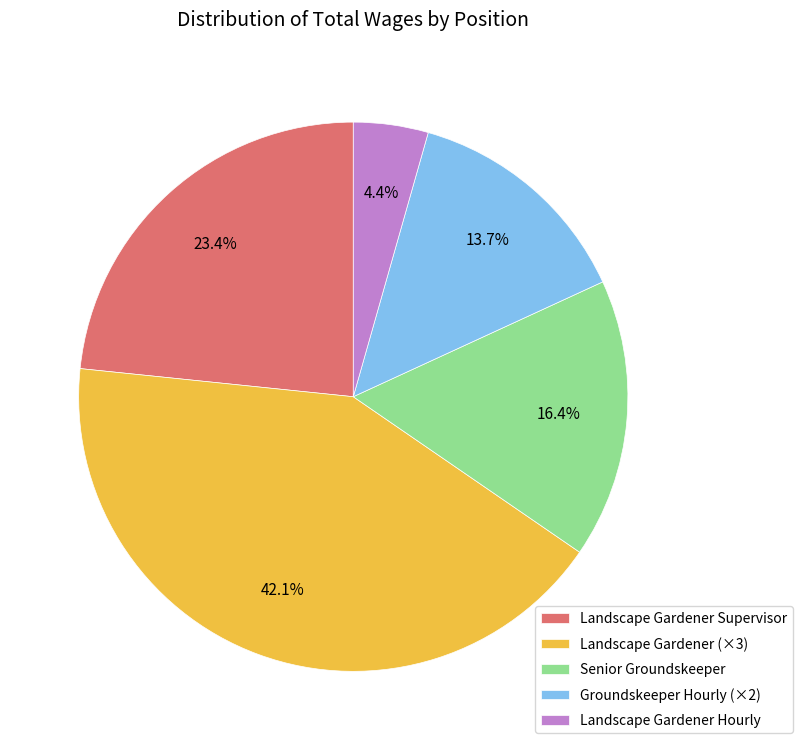

Count the number of slices in the pie.

5